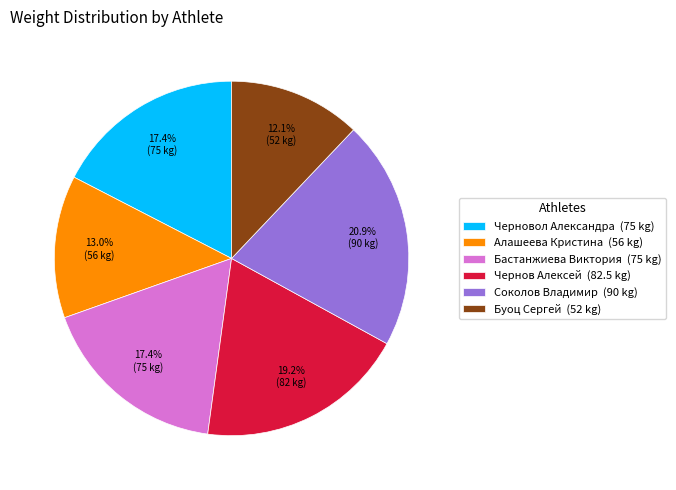

How many slices are in this pie chart?

6